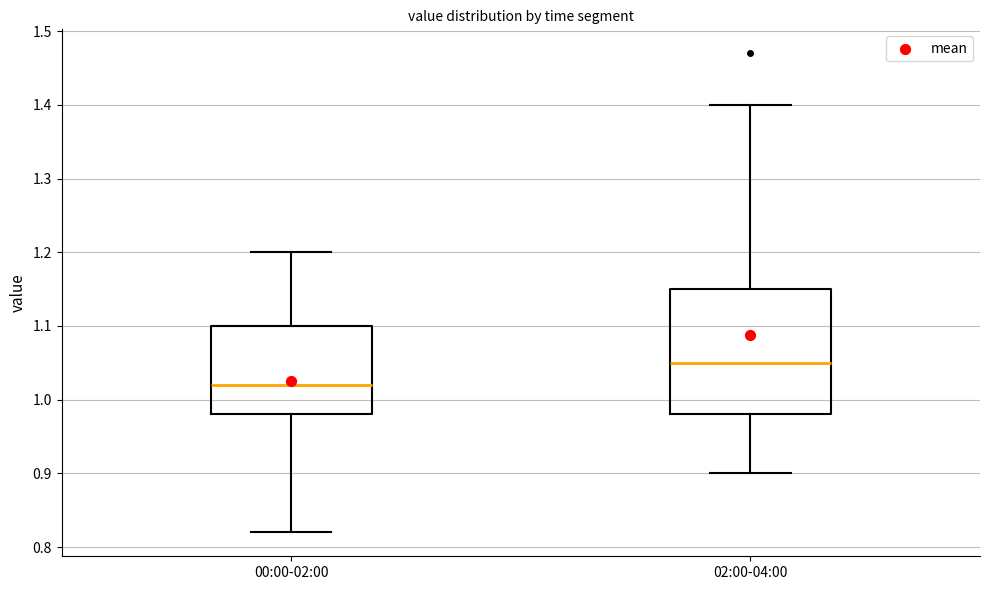

Which box is the tallest, from its lower edge to its upper edge?

02:00-04:00